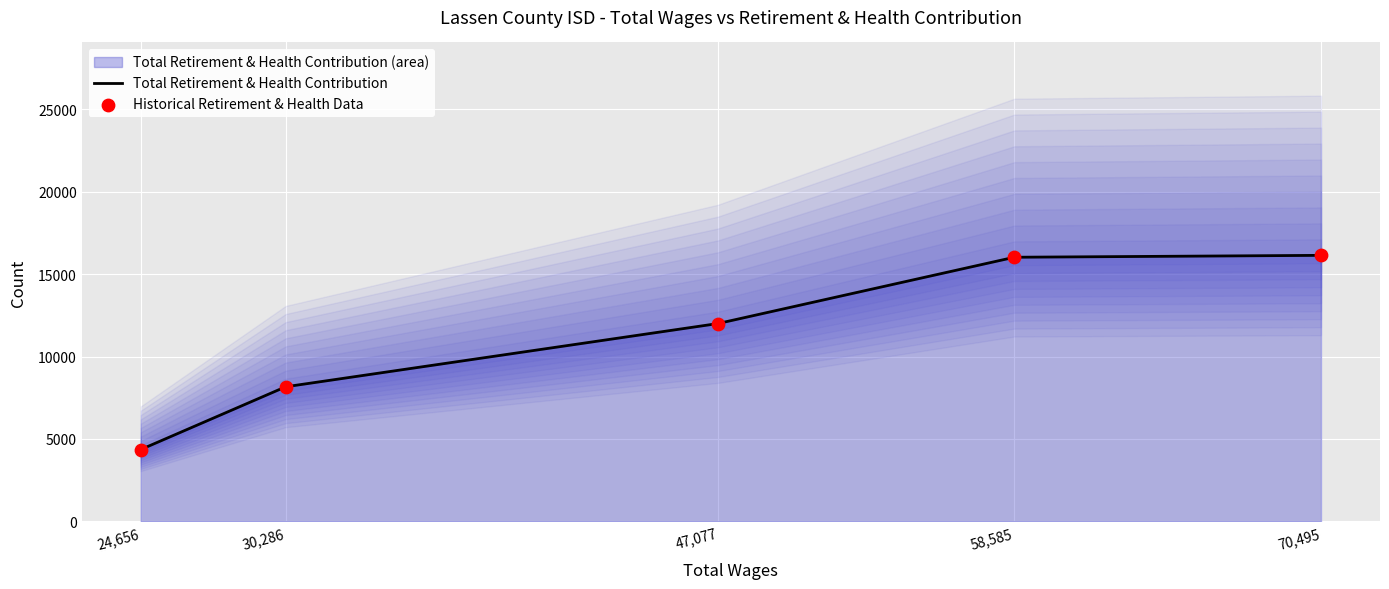

Which series has the largest Y range (max minus min)?

Total Retirement & Health Contribution